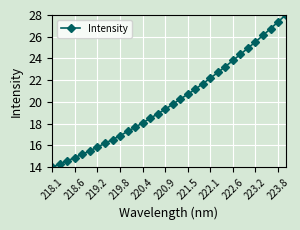

Reading left to right, transcribe all the data shown in this chart.

14.0	14.3	14.6	14.9	15.2	15.5	15.8	16.2	16.5	16.9	17.3	17.7	18.1	18.5	18.9	19.3	19.8	20.3	20.7	21.2	21.7	22.2	22.7	23.3	23.8	24.4	25.0	25.5	26.1	26.7	27.4	28.0